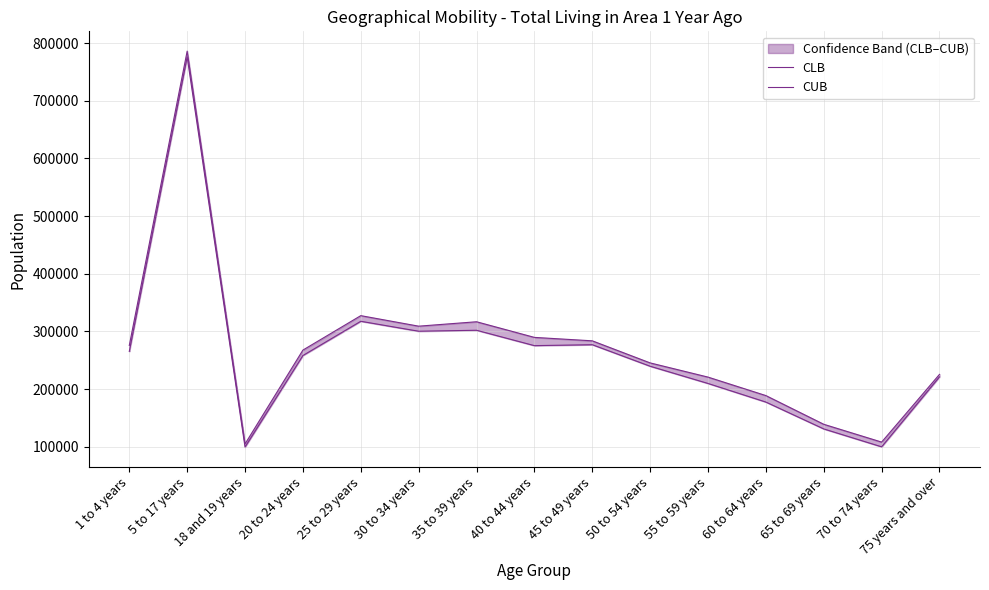

Where is CLB nearest to the value 437848?

25 to 29 years